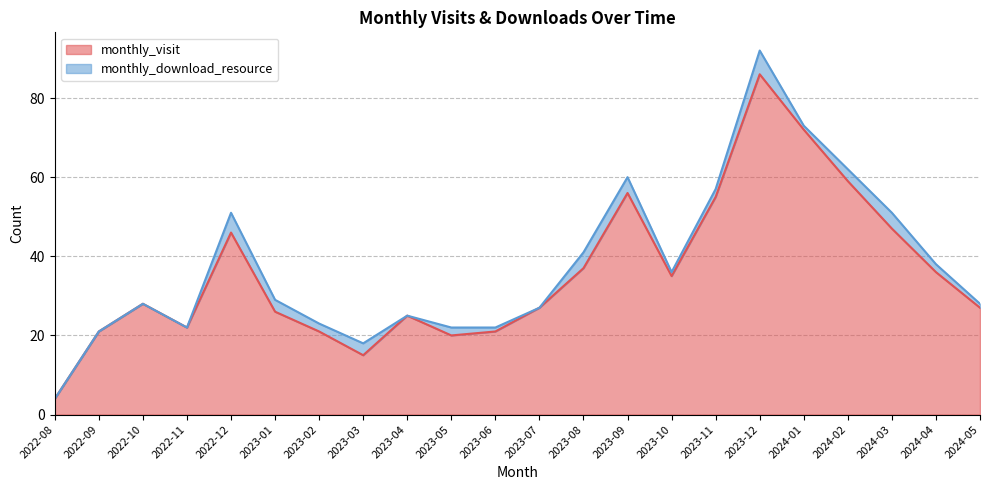

What is the approximate value at 2023-07, to the nearest 10?

30